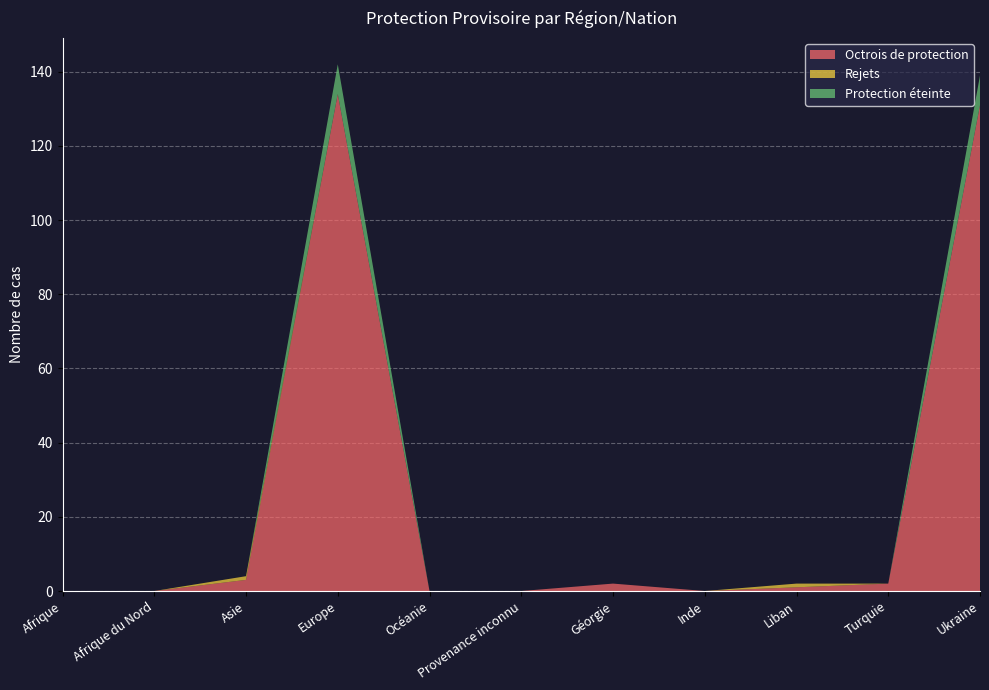

What is the label of the 1st point from the left?

Afrique